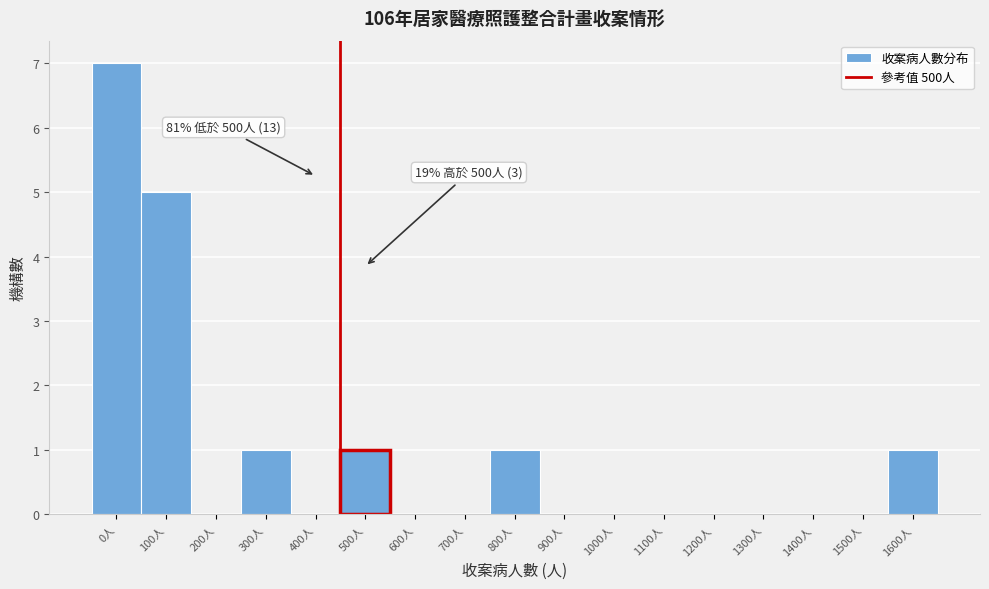

Reading left to right, transcribe all the data shown in this chart.

0人=7	100人=5	200人=0	300人=1	400人=0	500人=1	600人=0	700人=0	800人=1	900人=0	1000人=0	1100人=0	1200人=0	1300人=0	1400人=0	1500人=0	1600人=1